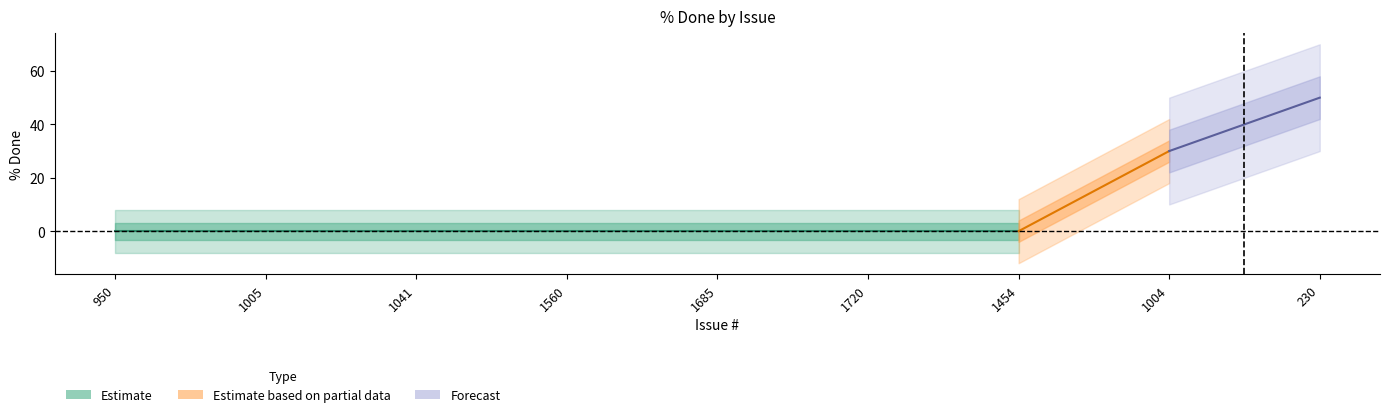

What is the greatest value displayed?

50